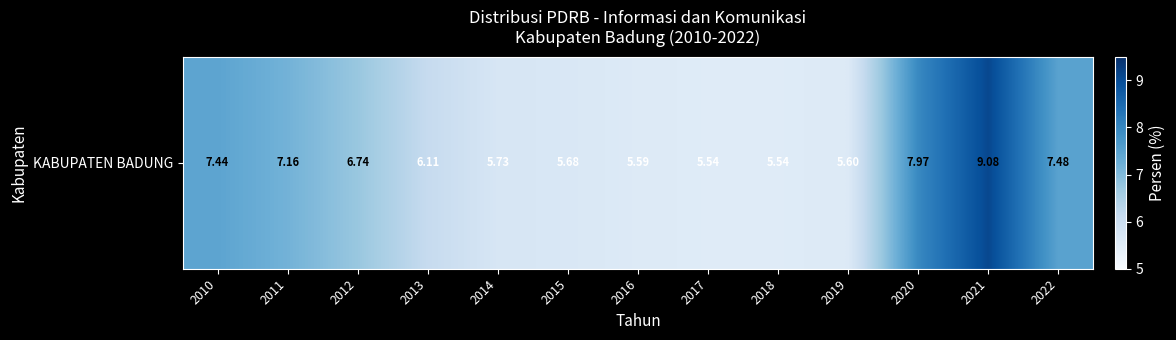

Reading left to right, what are all the values shown in this chart?

7.4	7.2	6.7	6.1	5.7	5.7	5.6	5.5	5.5	5.6	8.0	9.1	7.5